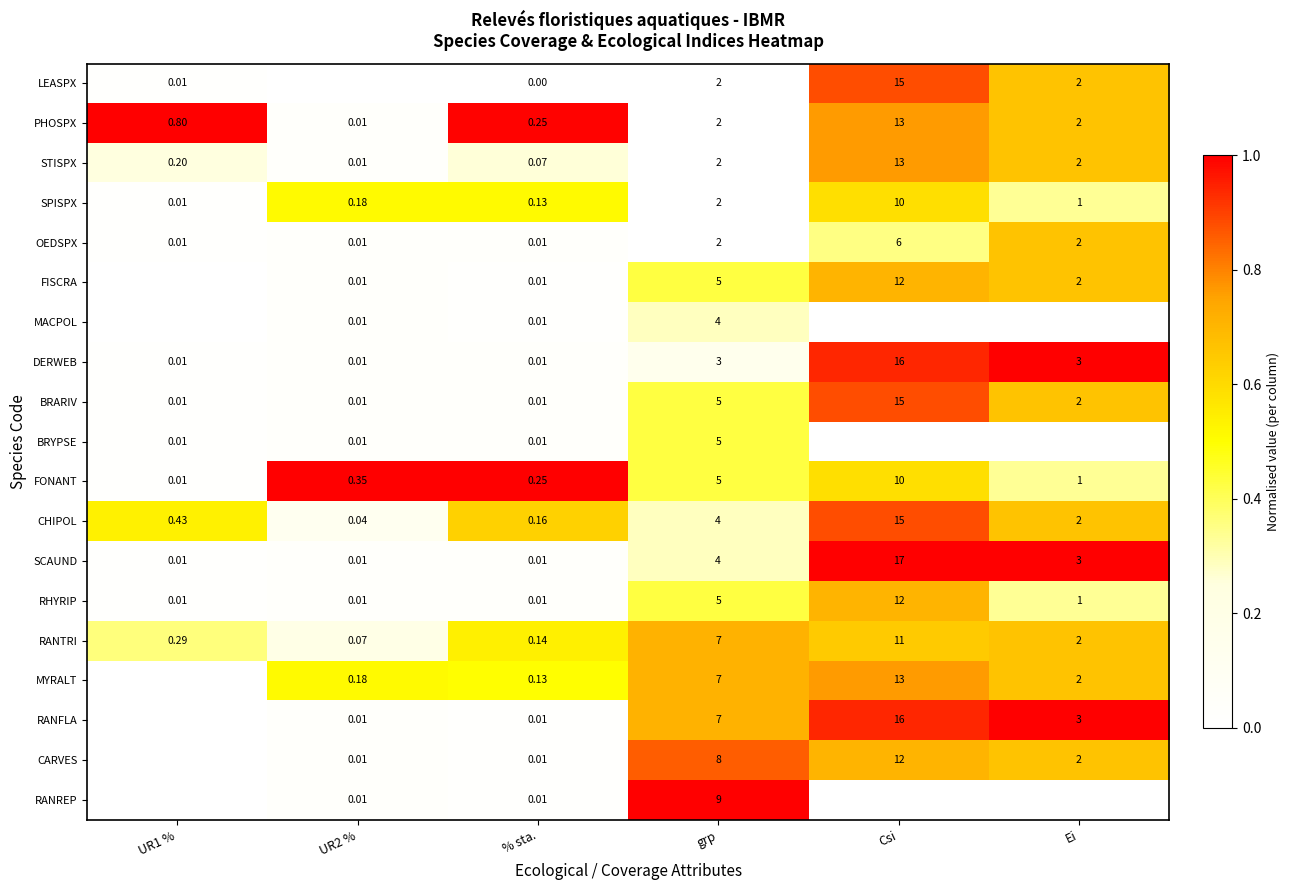

At which label is BRARIV closest to 7?

grp